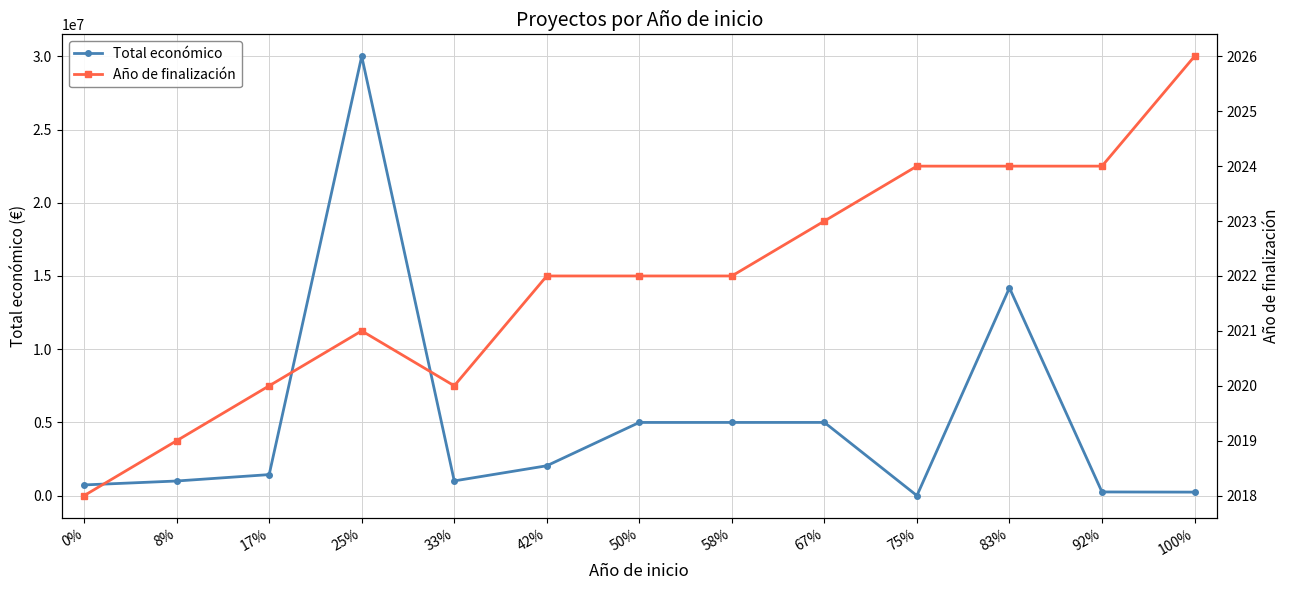

Which series changed the most between 0% and 42%?

Total económico